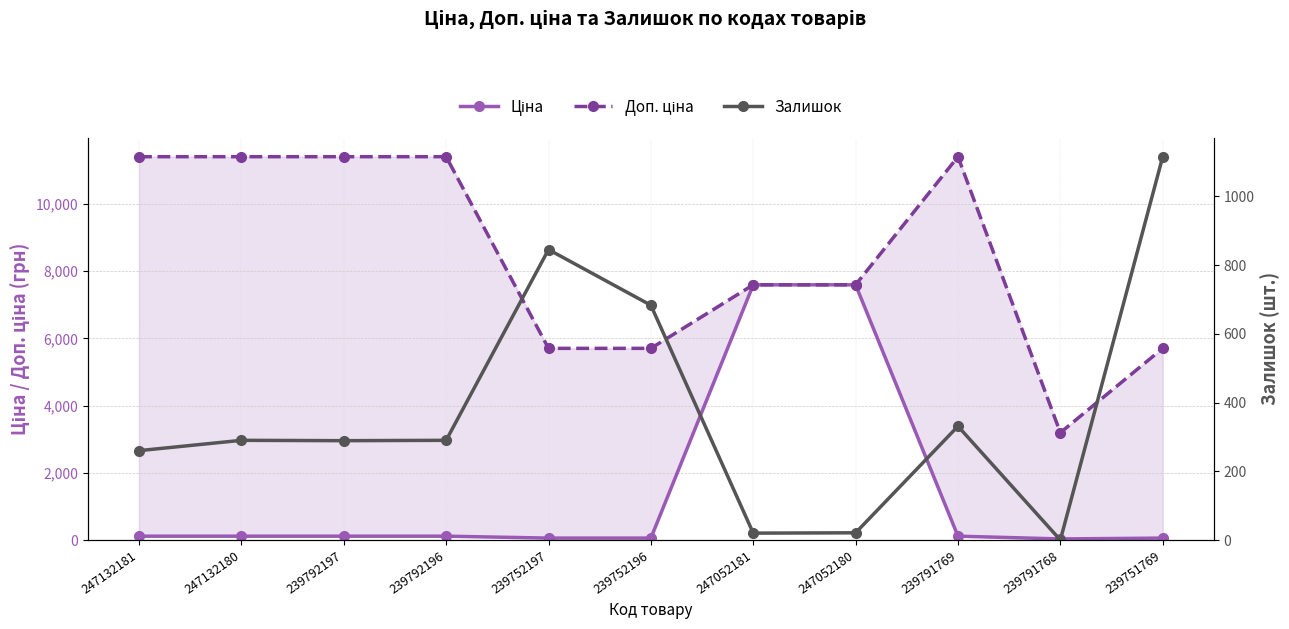

At which label does Доп. ціна reach its peak?

247132181